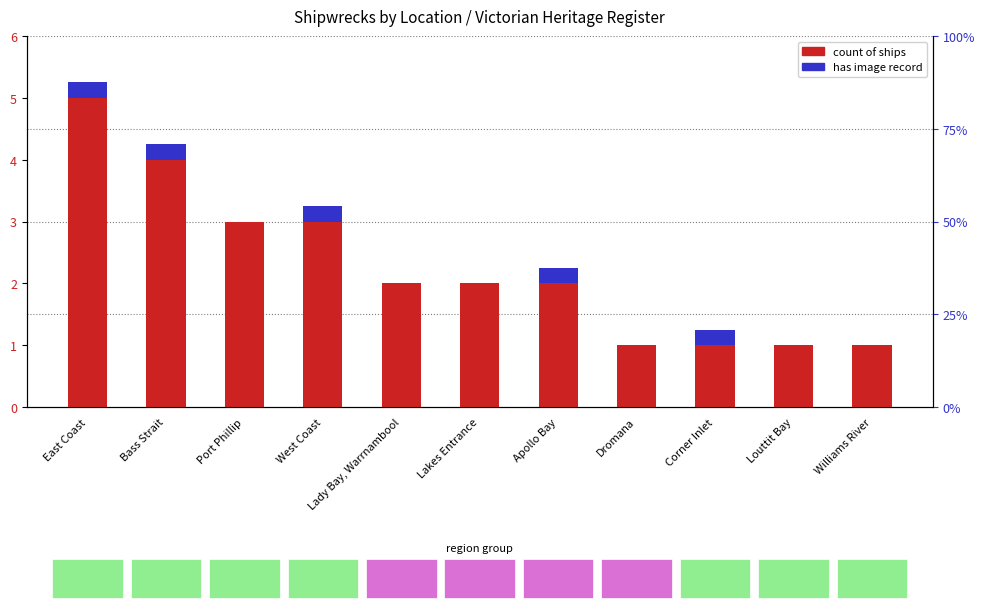

Rank the categories by value from lowest to highest.

Dromana, Corner Inlet, Louttit Bay, Williams River, Lady Bay, Warrnambool, Lakes Entrance, Apollo Bay, Port Phillip, West Coast, Bass Strait, East Coast